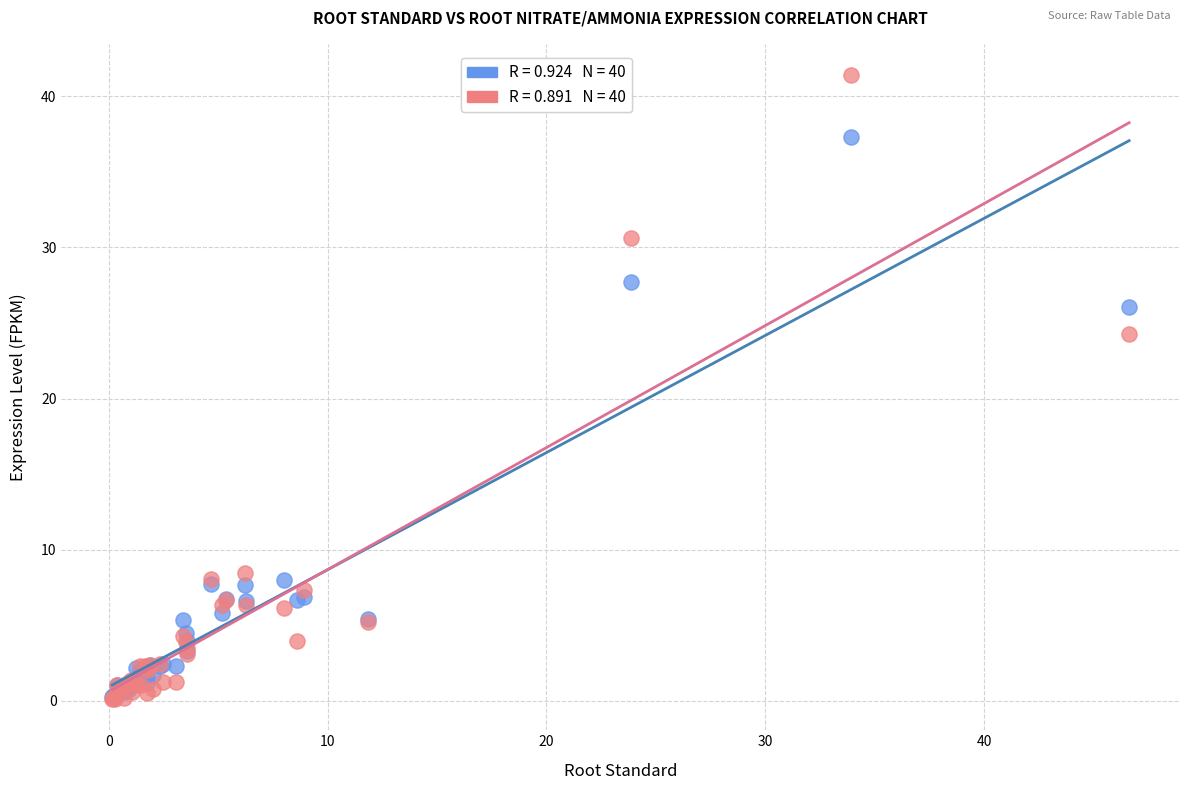

Across all series, what Y value is closest to 20?

24.3